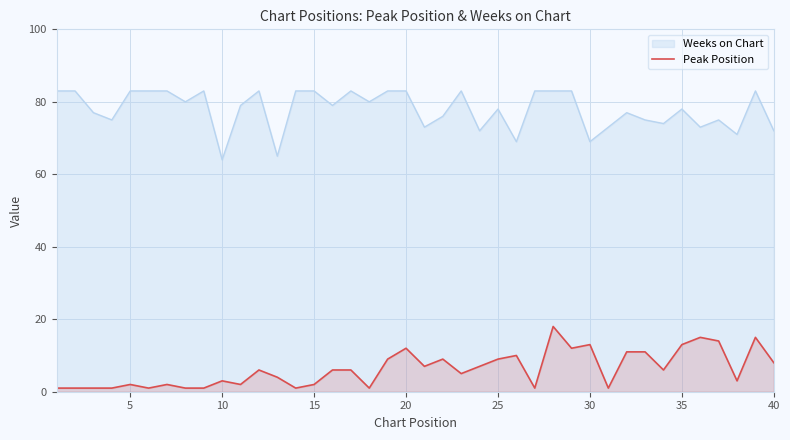

How many lines are shown in the chart?

2